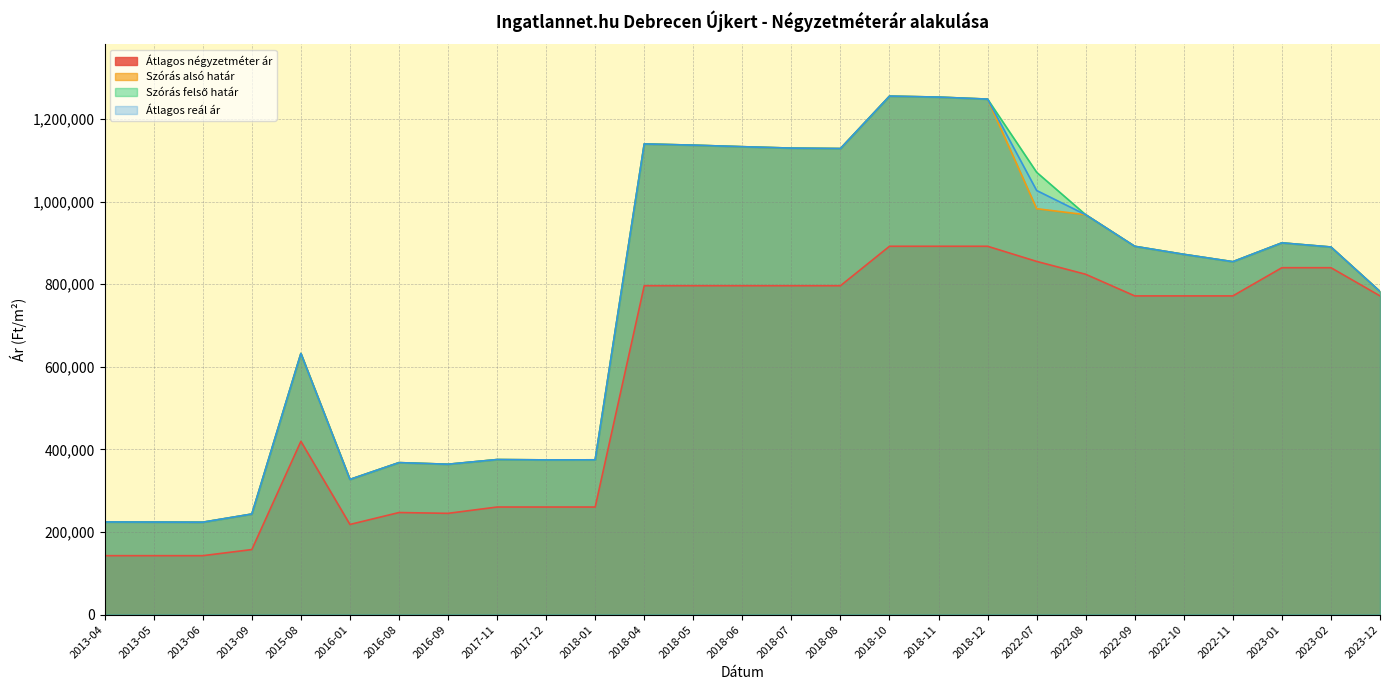

True or false: Szórás felső határ and Szórás alsó határ intersect in this chart.

False